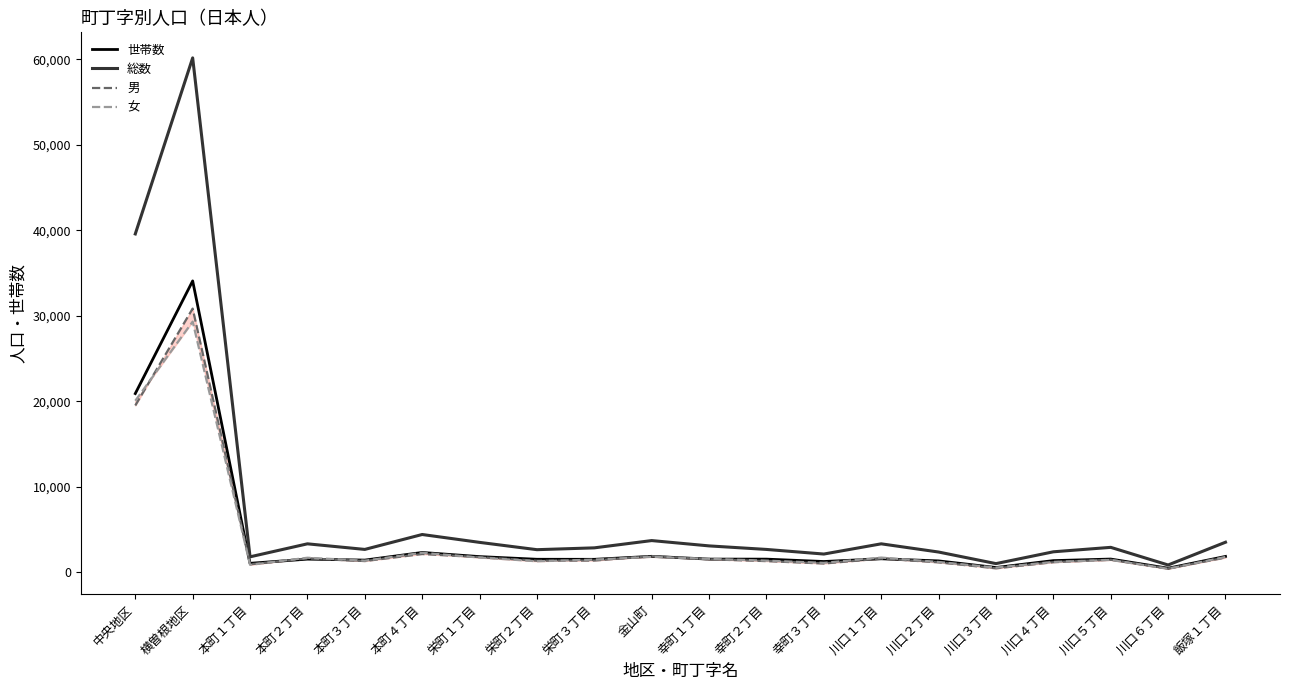

What is the label of the 4th point from the left?

本町２丁目